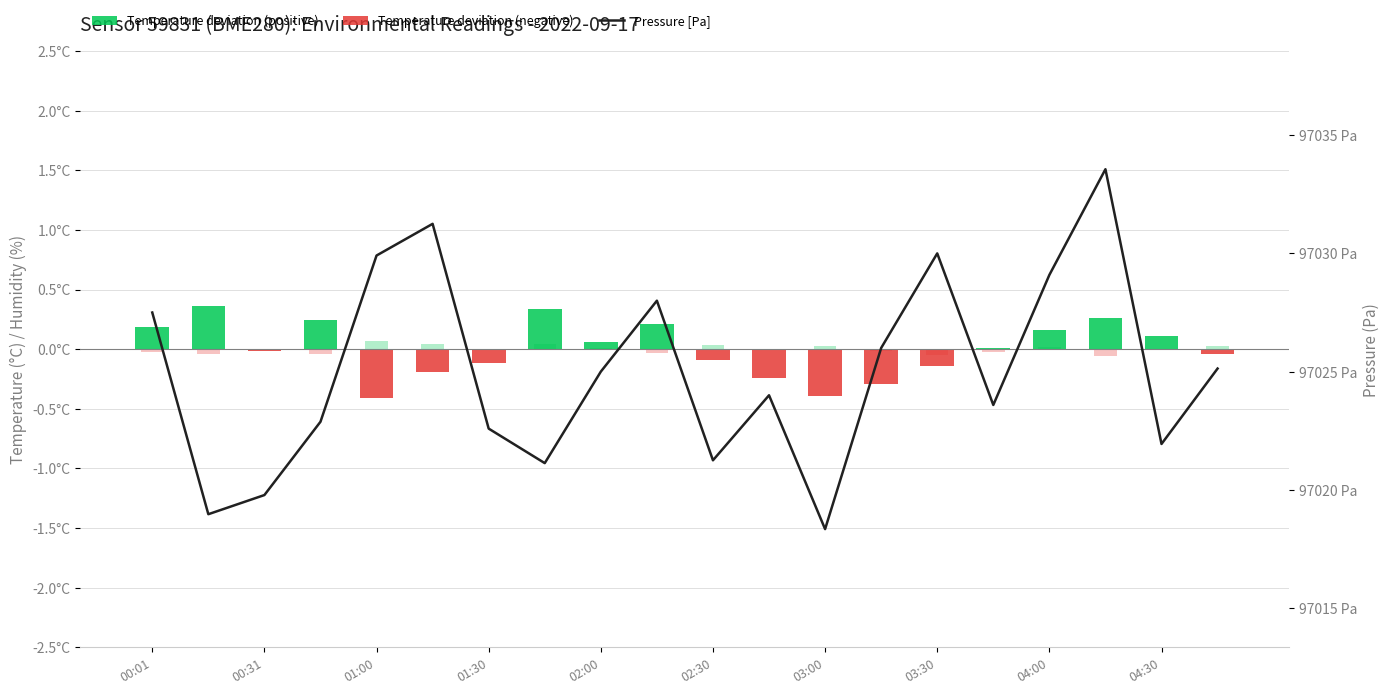

Does the chart contain stacked bars?

No